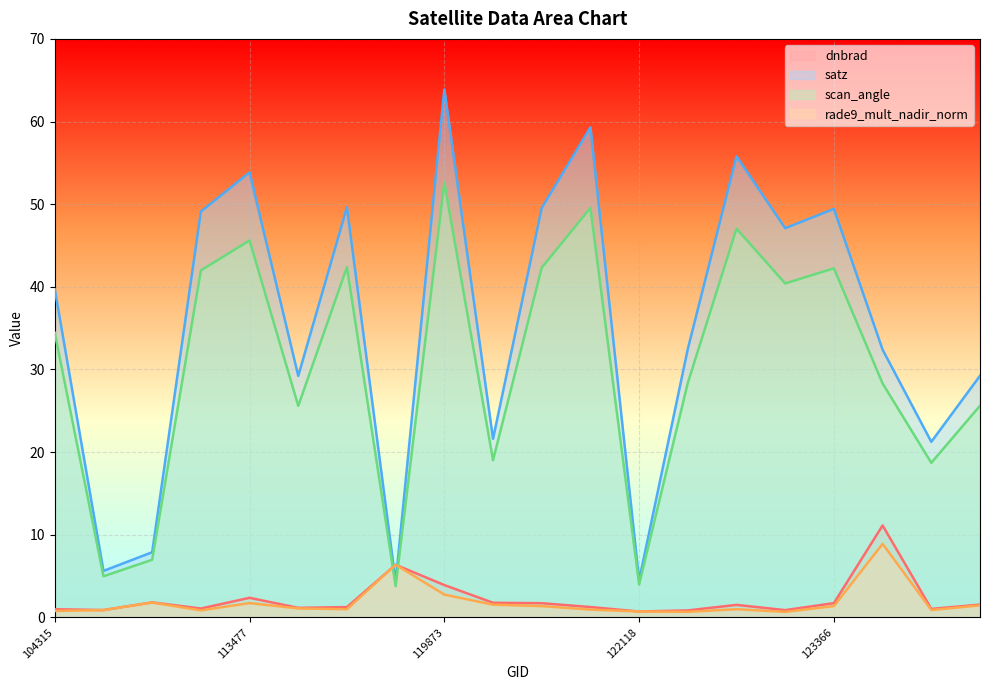

What is the greatest value displayed?

63.9